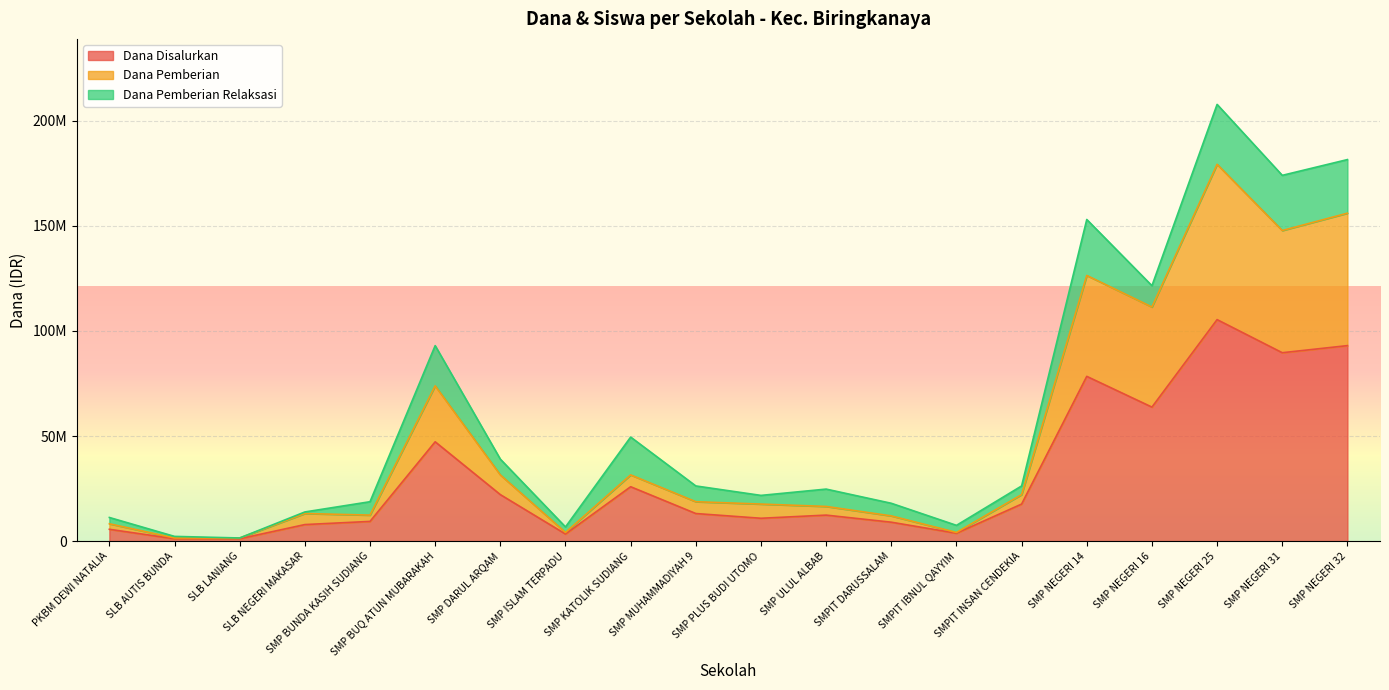

The Dana Pemberian series shows 22125000 at SMPIT INSAN CENDEKIA. True or false?

True